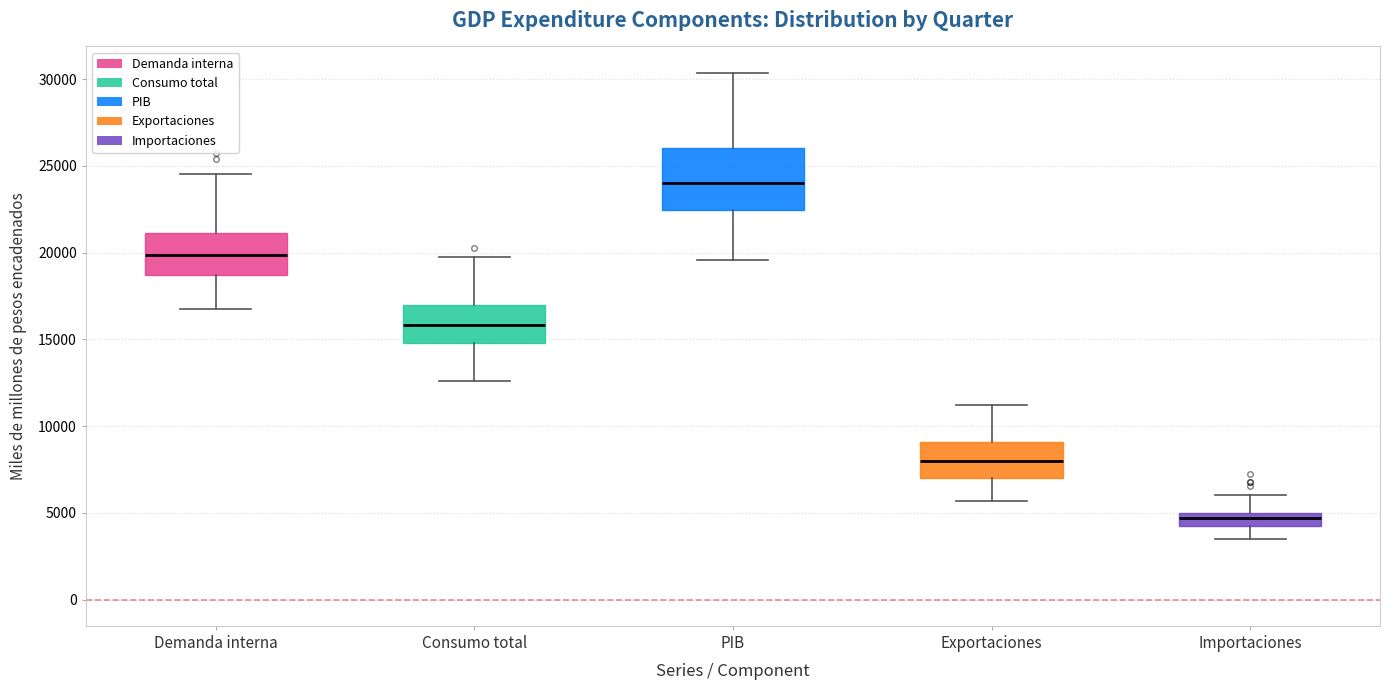

Which box has the highest median line?

PIB